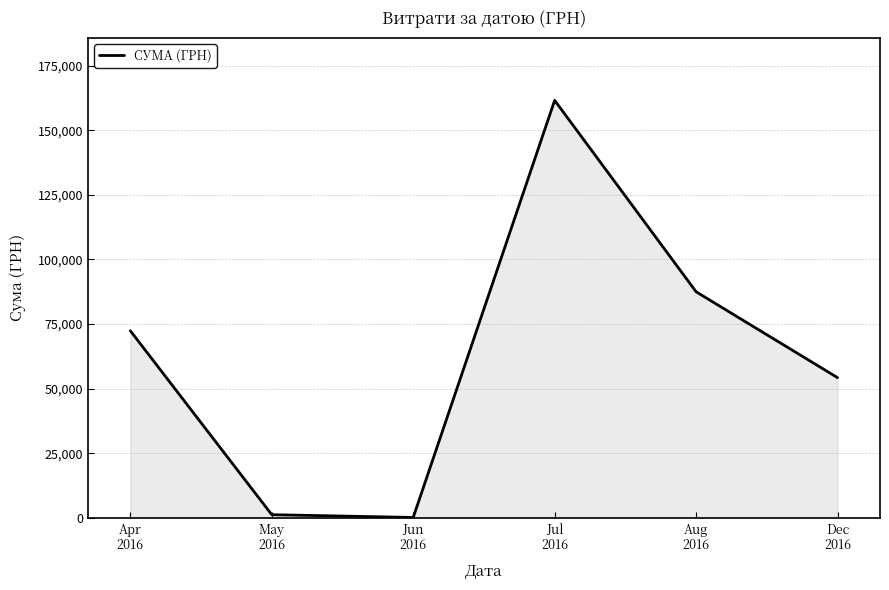

The chart shows a value of 72406.6 at Apr
2016. True or false?

True